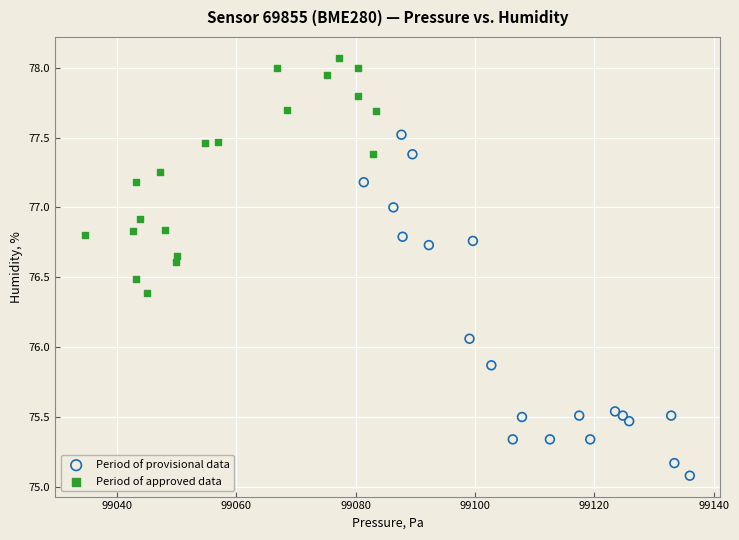

Which series contains the lowest Y value?

Period of provisional data